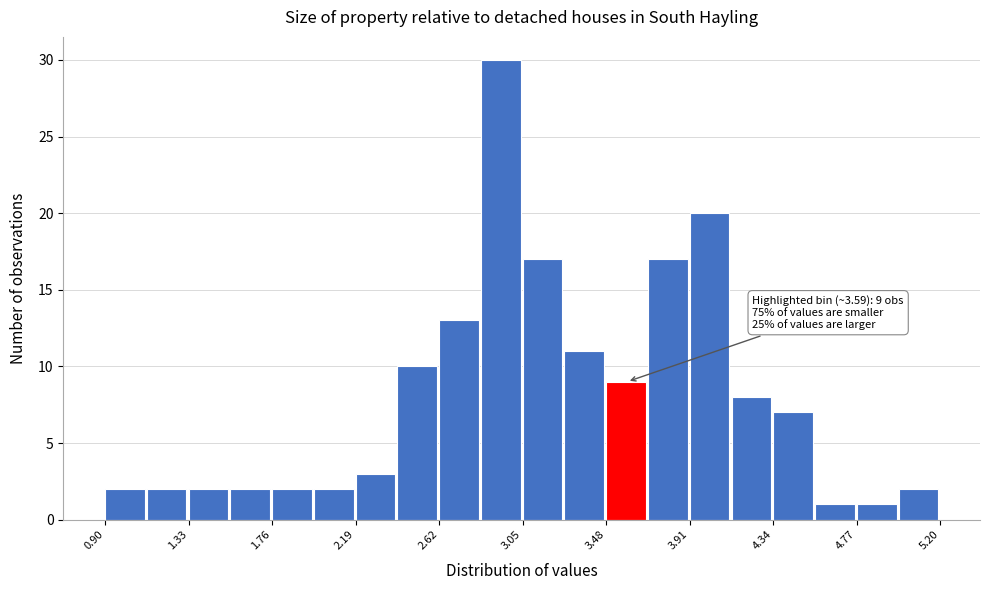

Over which range of the x-axis is the bar tallest?

2.835 to 3.050